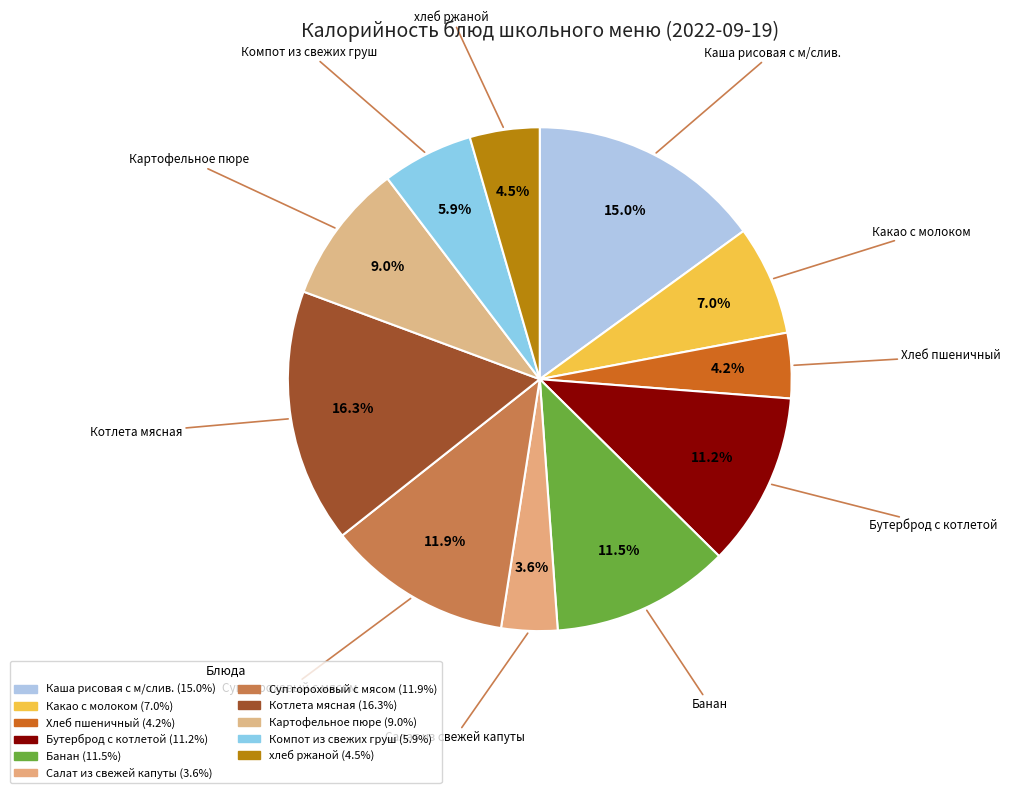

What is the largest slice in the pie chart?

Котлета мясная